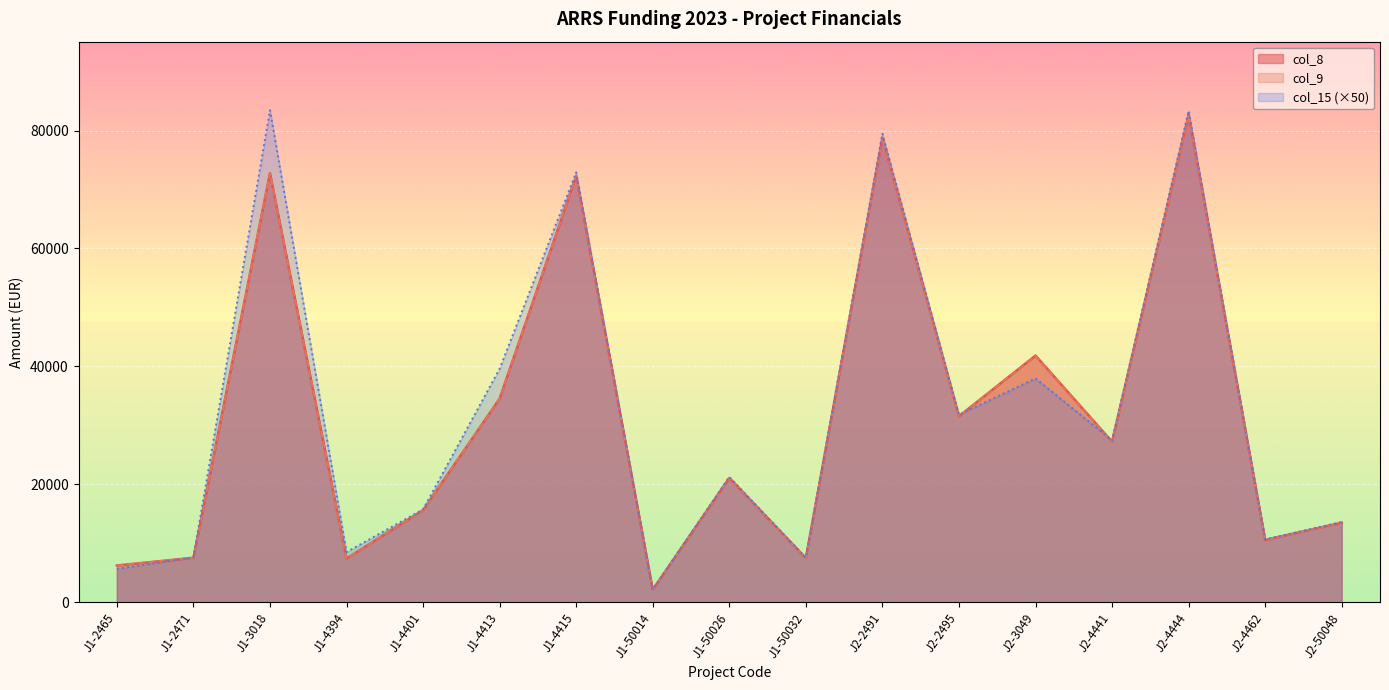

At how many categories does at least one series exceed 45347?

4